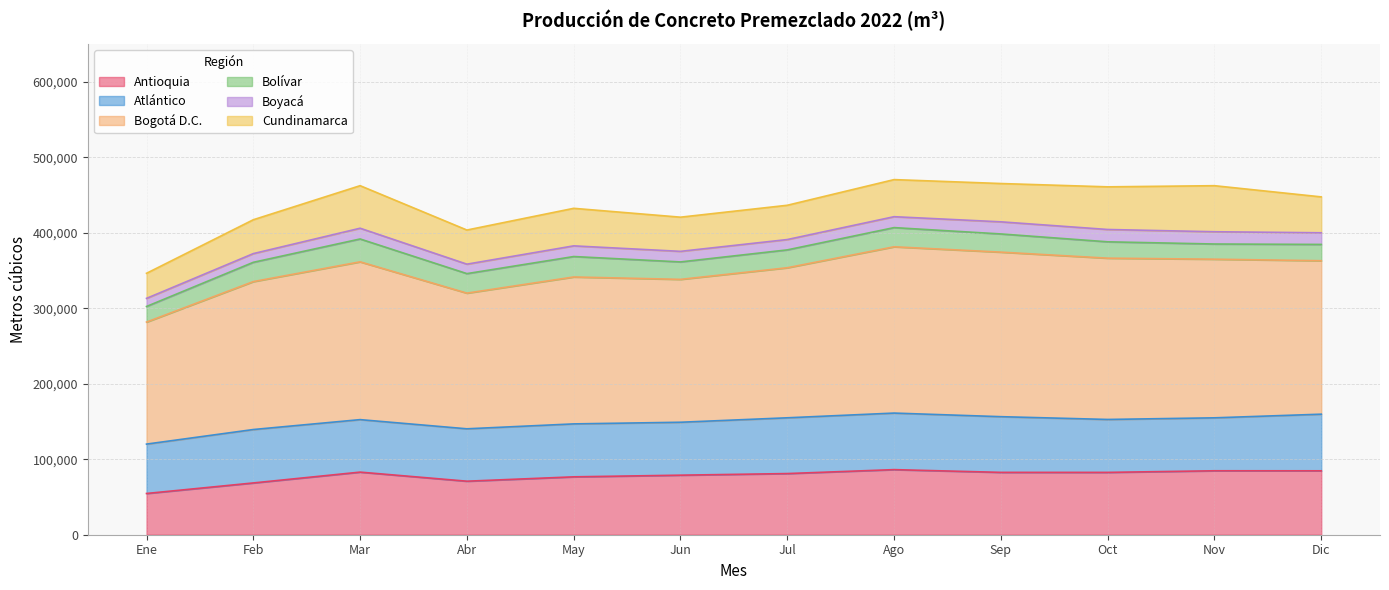

True or false: Antioquia and Cundinamarca cross at least once.

False